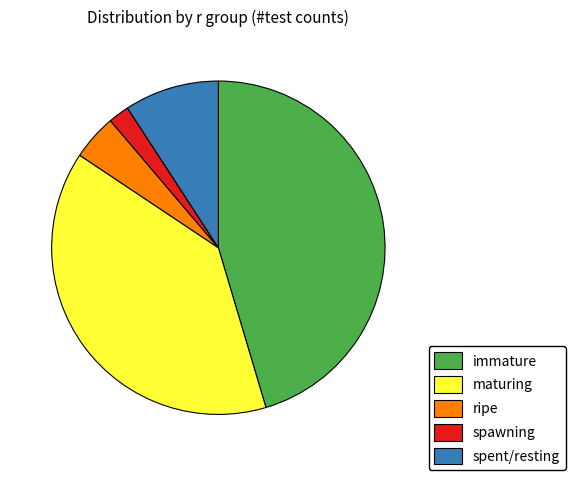

Is there a majority slice in this chart?

No